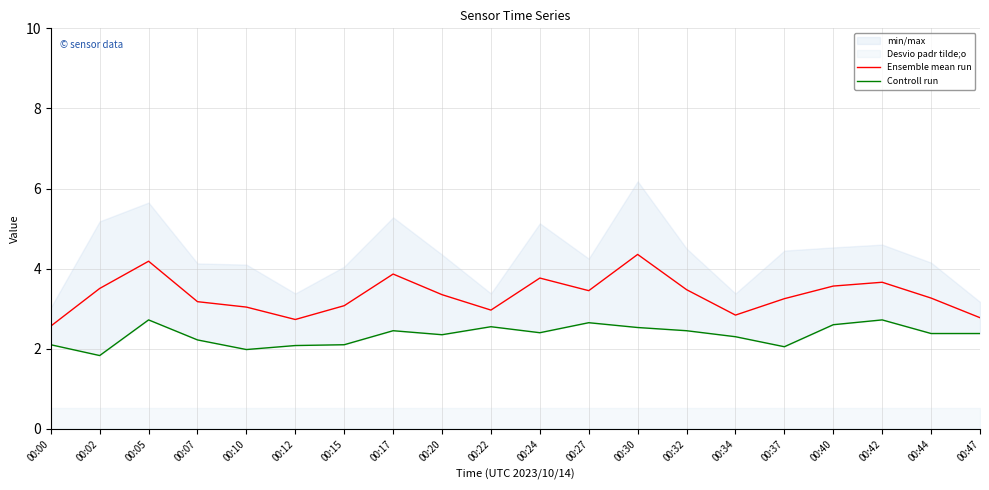

True or false: Ensemble mean run and Controll run cross at least once.

False